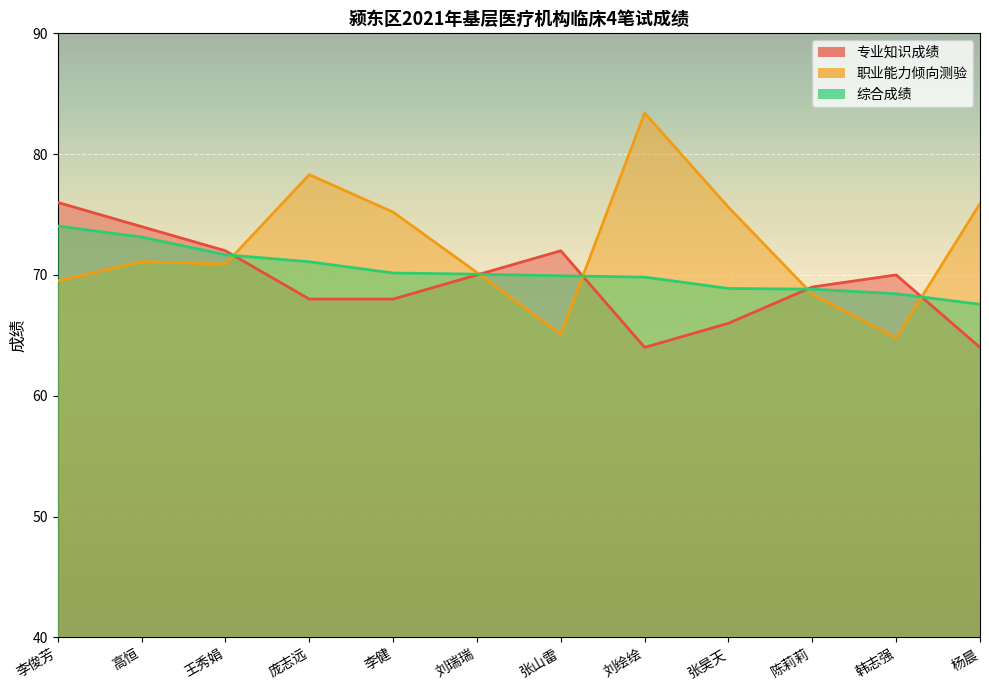

Reading left to right, extract all data points from this chart.

专业知识成绩: 76.0	74.0	72.0	68.0	68.0	70.0	72.0	64.0	66.0	69.0	70.0	64.0
职业能力倾向测验: 69.5	71.1	70.9	78.3	75.2	70.2	65.1	83.4	75.6	68.4	64.8	75.9
综合成绩: 74.0	73.1	71.7	71.1	70.2	70.1	69.9	69.8	68.9	68.8	68.4	67.6